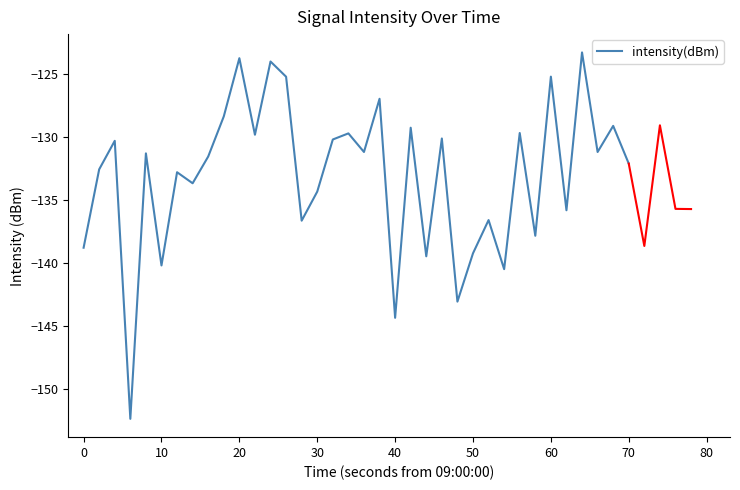

Is it true that intensity(dBm) equals -125.2 at 60?

True